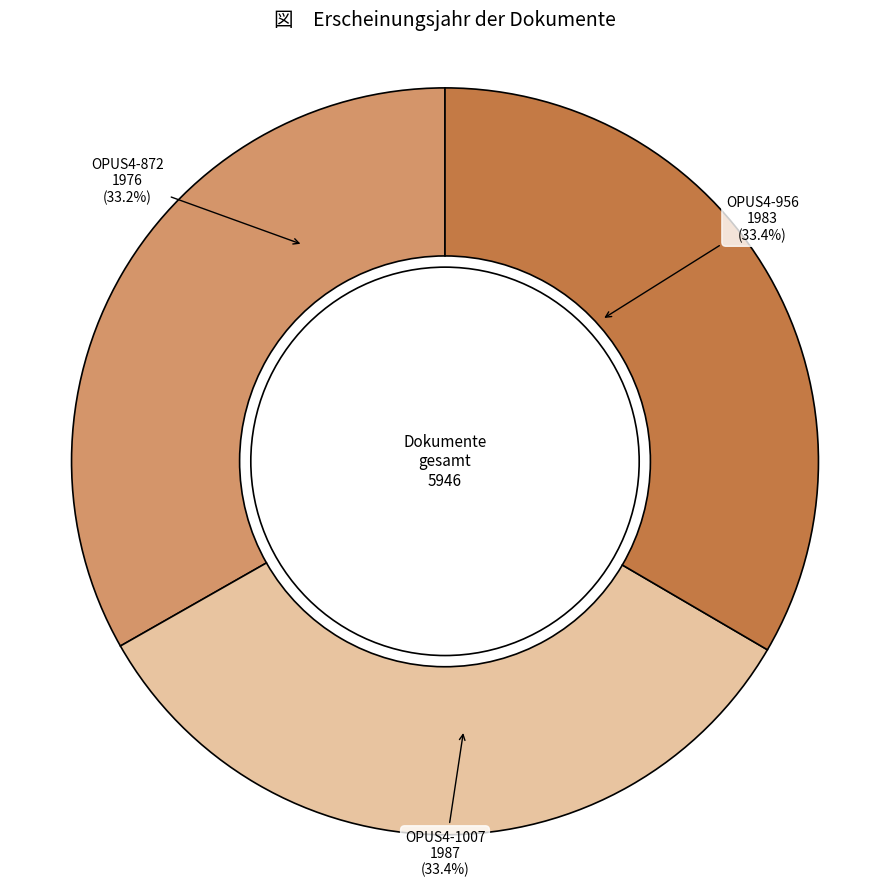

To the nearest percent, what portion does OPUS4-1007 represent?

33%